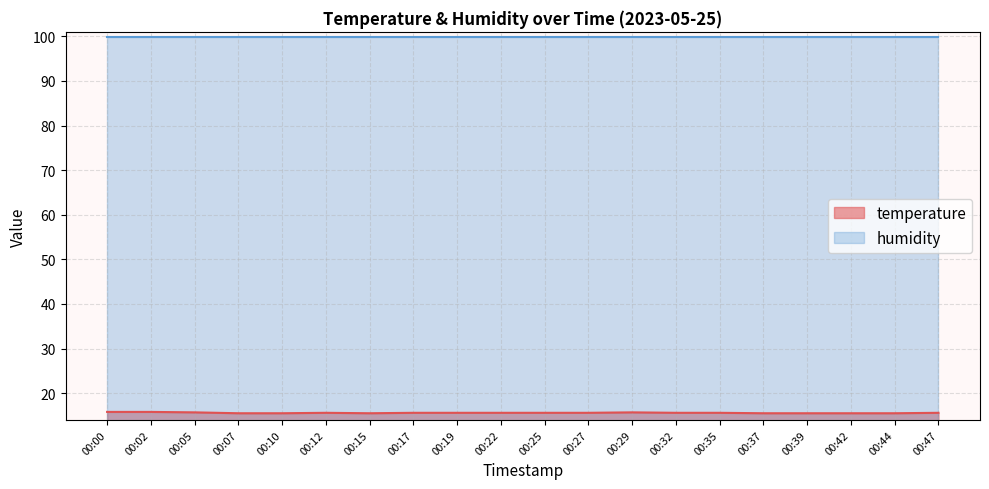

What is the average value?

15.6